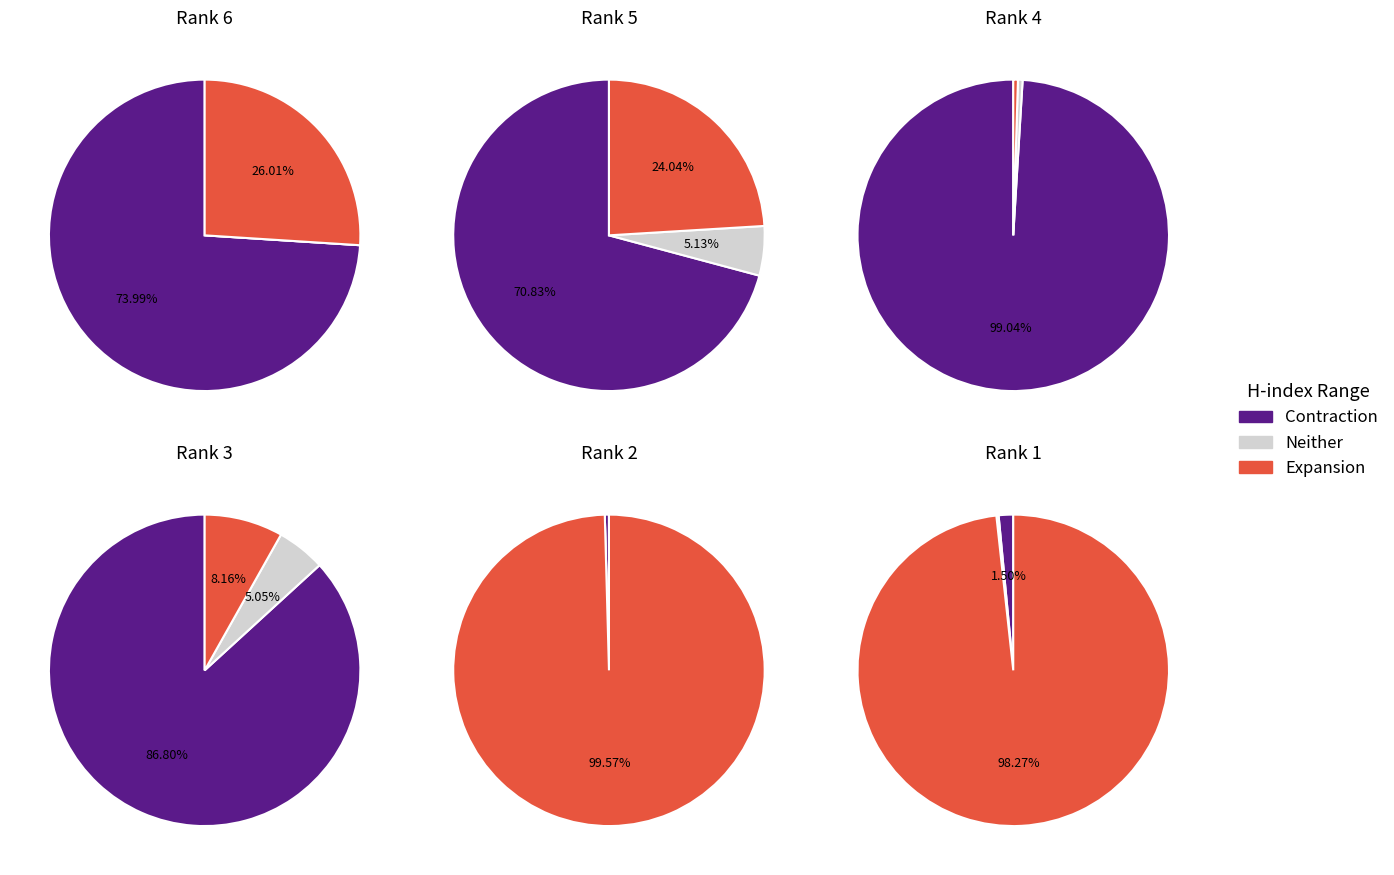

Count the number of slices in the pie.

6